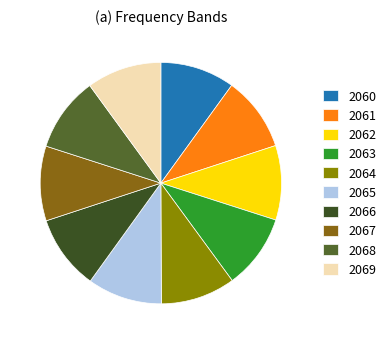

How many slices are in this pie chart?

10